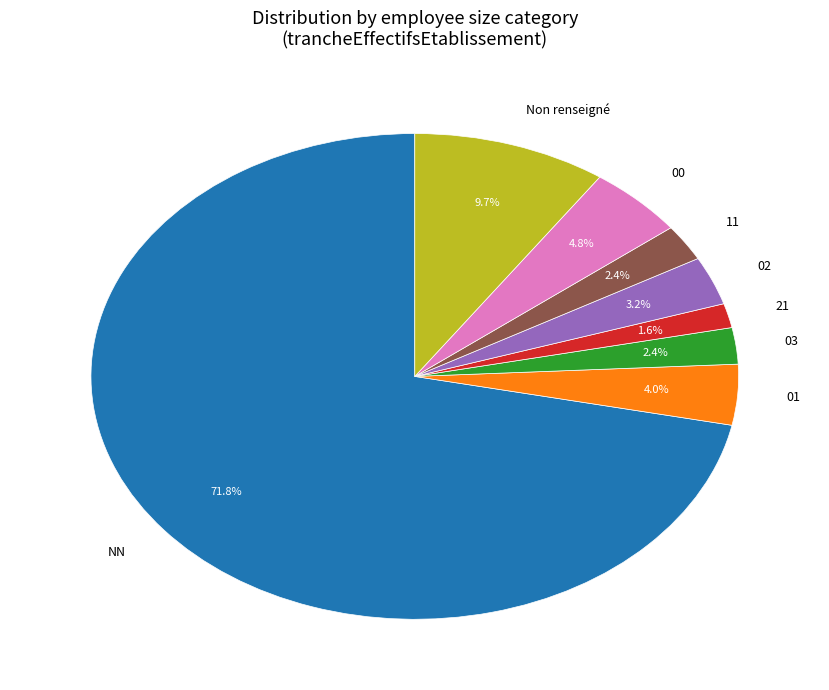

Which category accounts for the majority?

NN